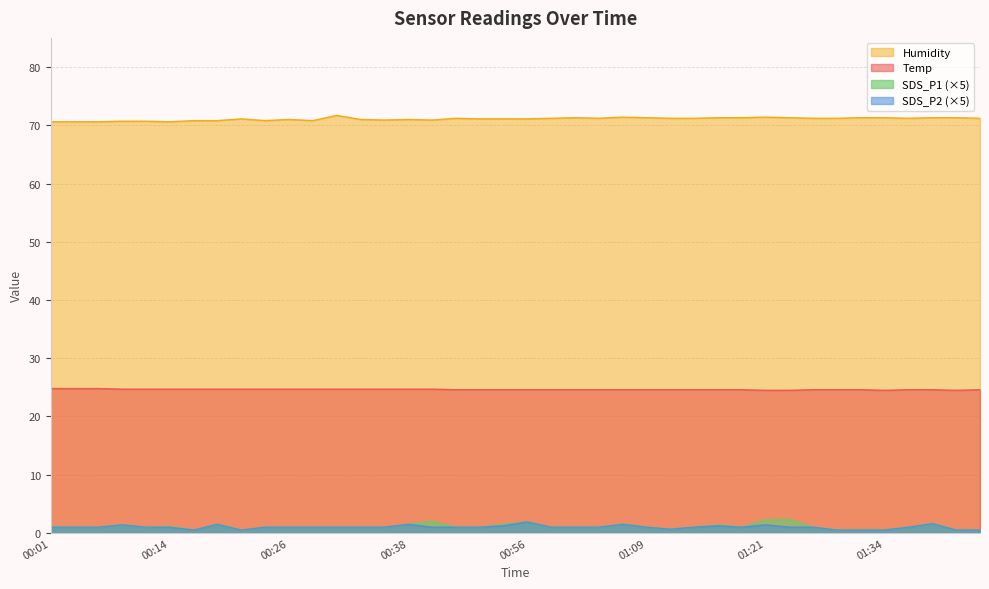

How many lines are shown in the chart?

4